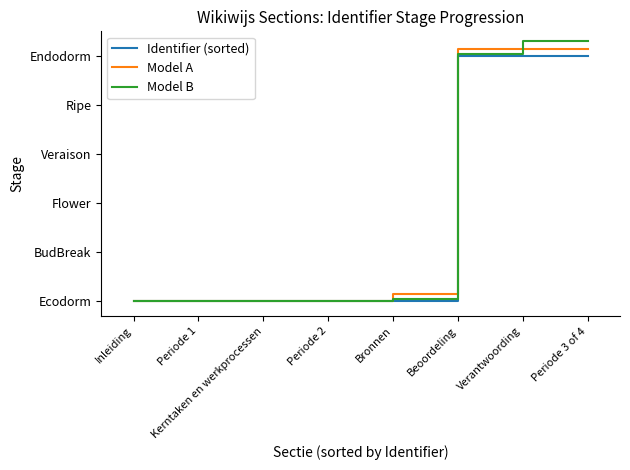

Does the chart display data point markers on the line(s)?

No